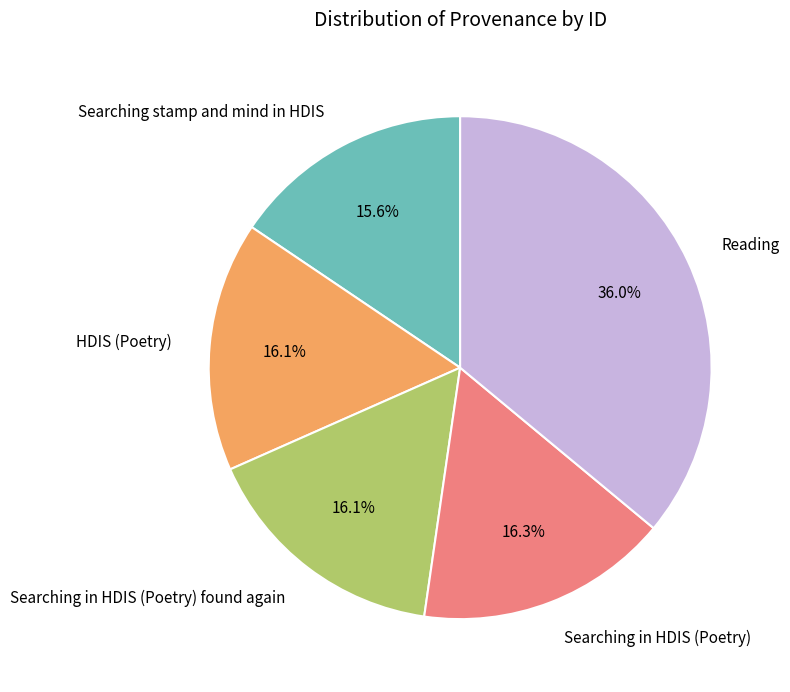

Which slice is the smallest?

Searching stamp and mind in HDIS